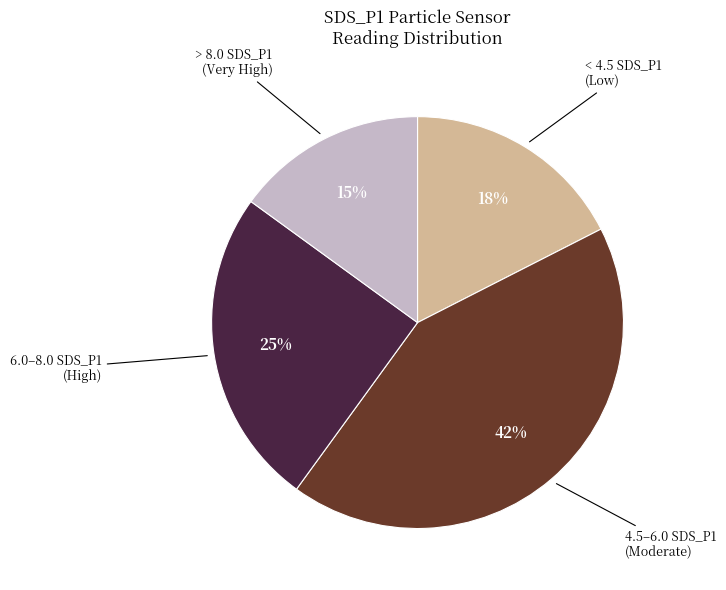

Does any single category account for the majority?

No